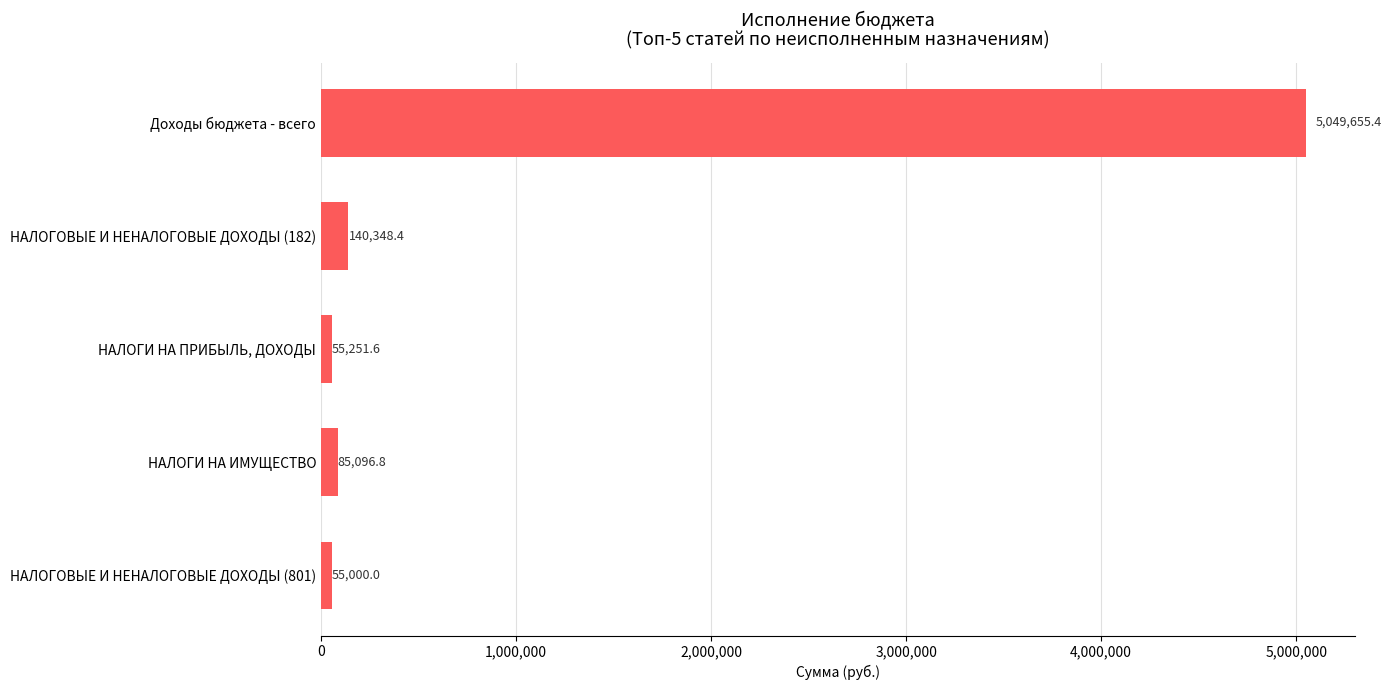

What is the change in value from НАЛОГОВЫЕ И НЕНАЛОГОВЫЕ ДОХОДЫ (182) to НАЛОГИ НА ИМУЩЕСТВО?

-55251.6